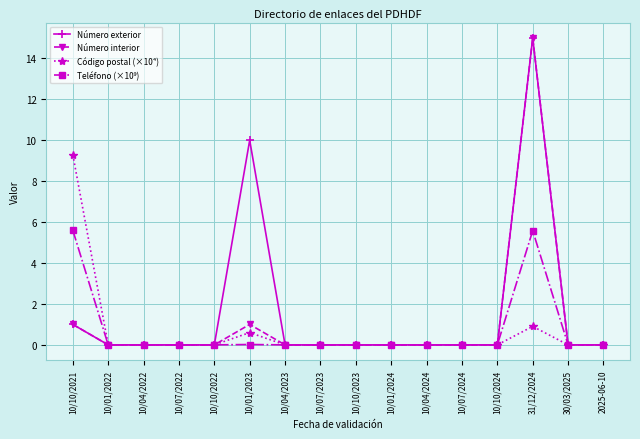

At which category does the chart reach its peak across all series?

31/12/2024